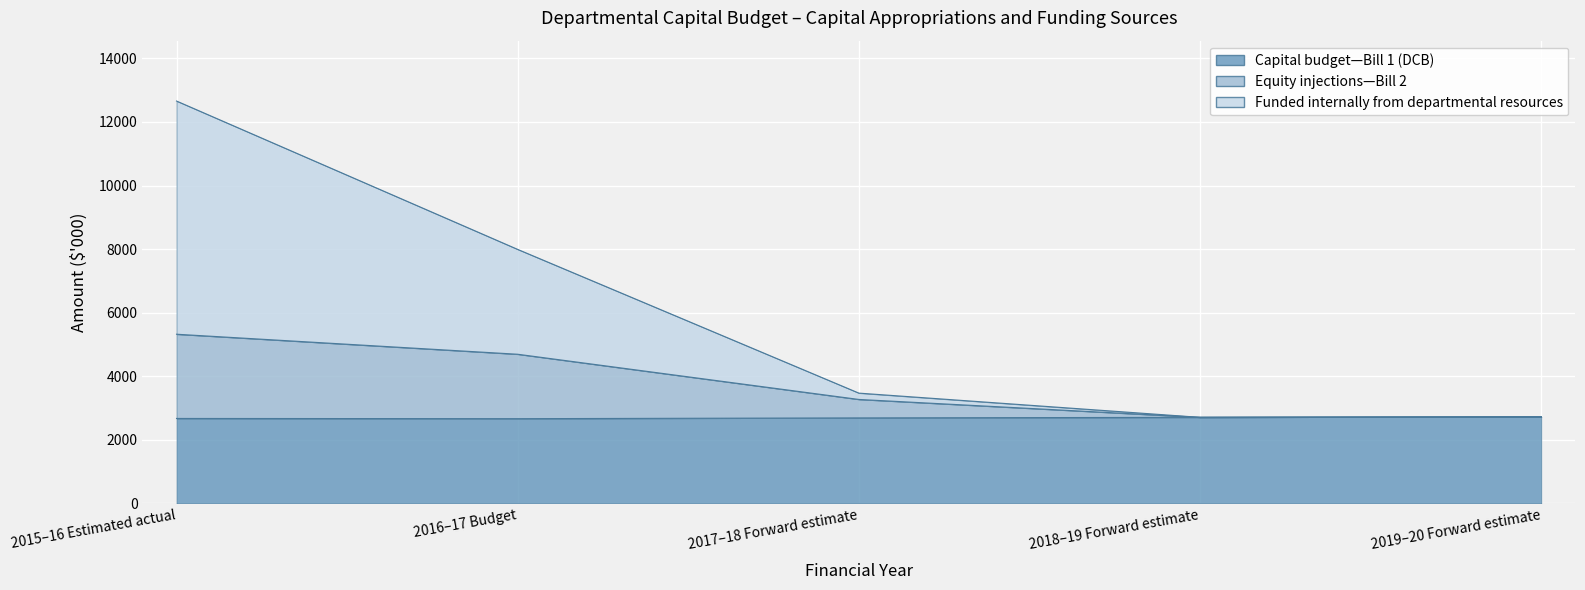

Is the value of Equity injections—Bill 2 at 2018–19 Forward estimate greater than the value of Capital budget—Bill 1 (DCB) at 2019–20 Forward estimate?

No